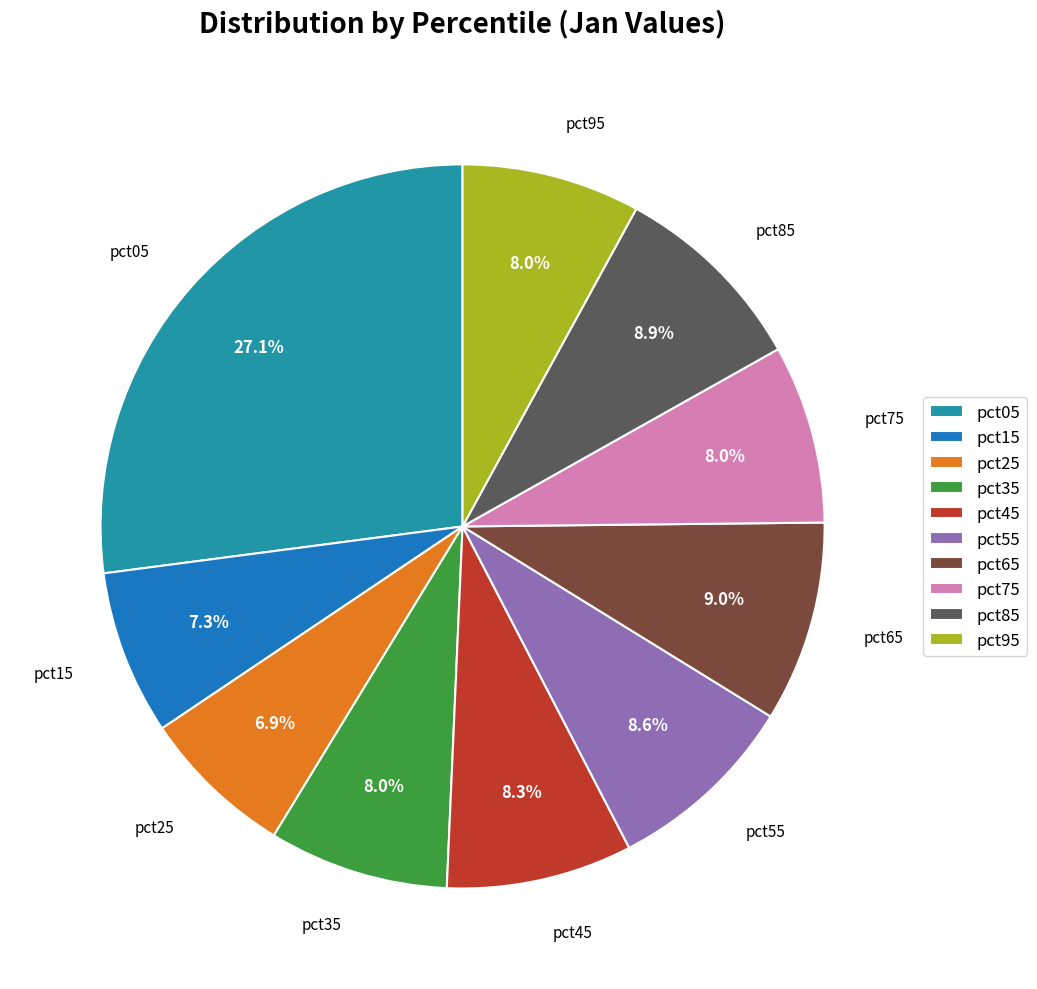

Combined, do pct15 and pct05 account for over 50%?

No